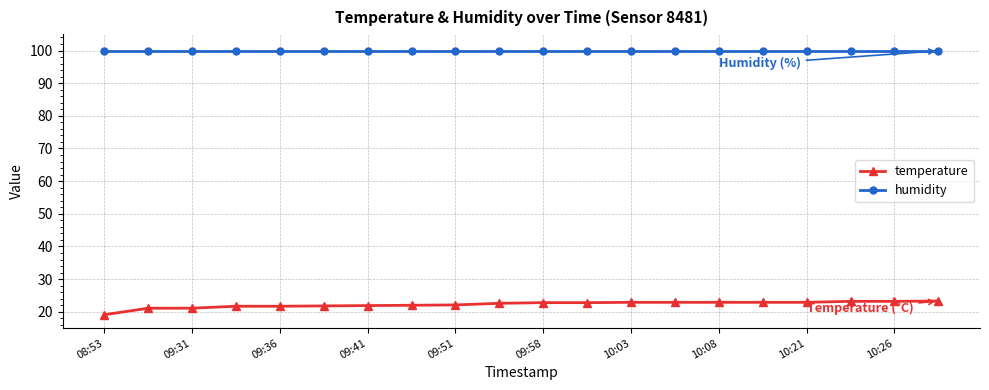

What is the difference between the maximum and second lowest values in the temperature series?

2.2